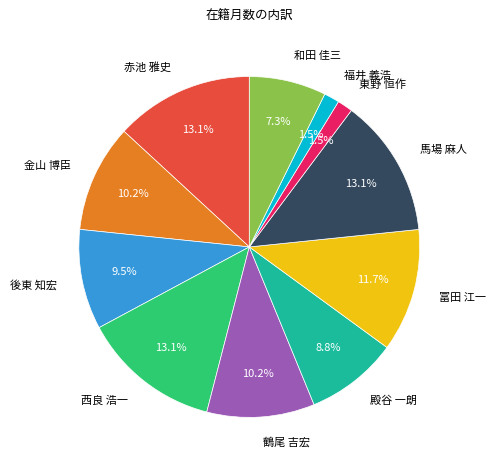

What is the ratio of the value at 福井 義浩 to the value at 馬場 麻人?

0.1